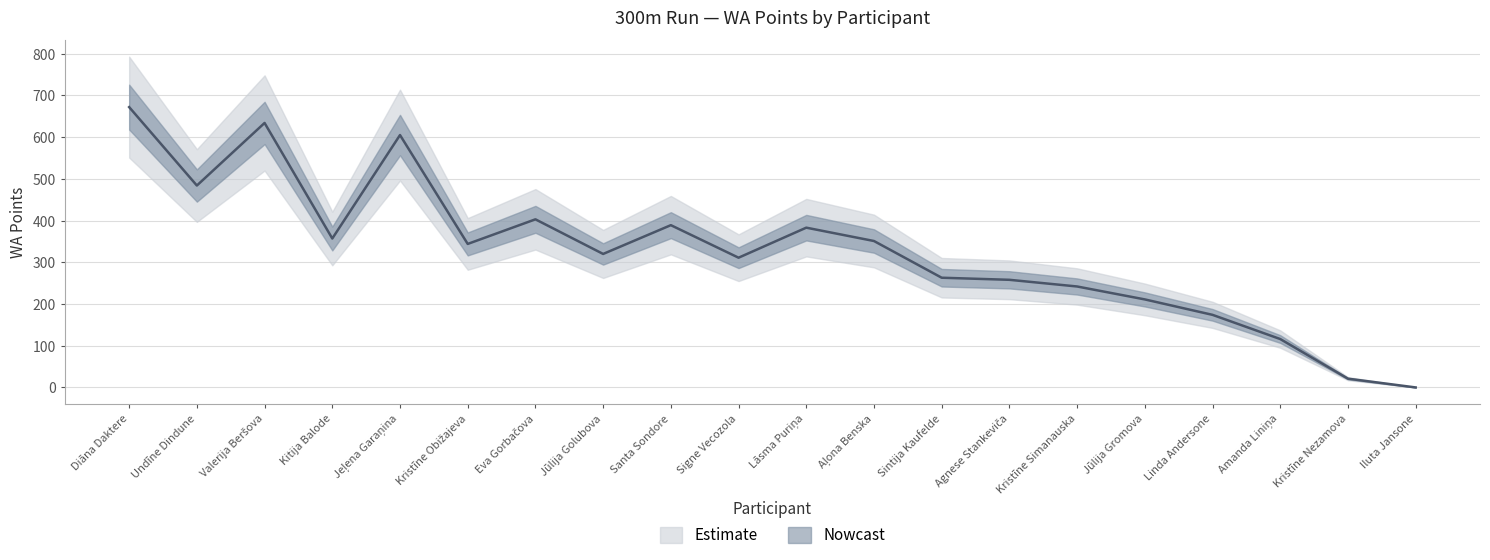

What value does the data have at Aļona Benska, to the nearest 50?

350